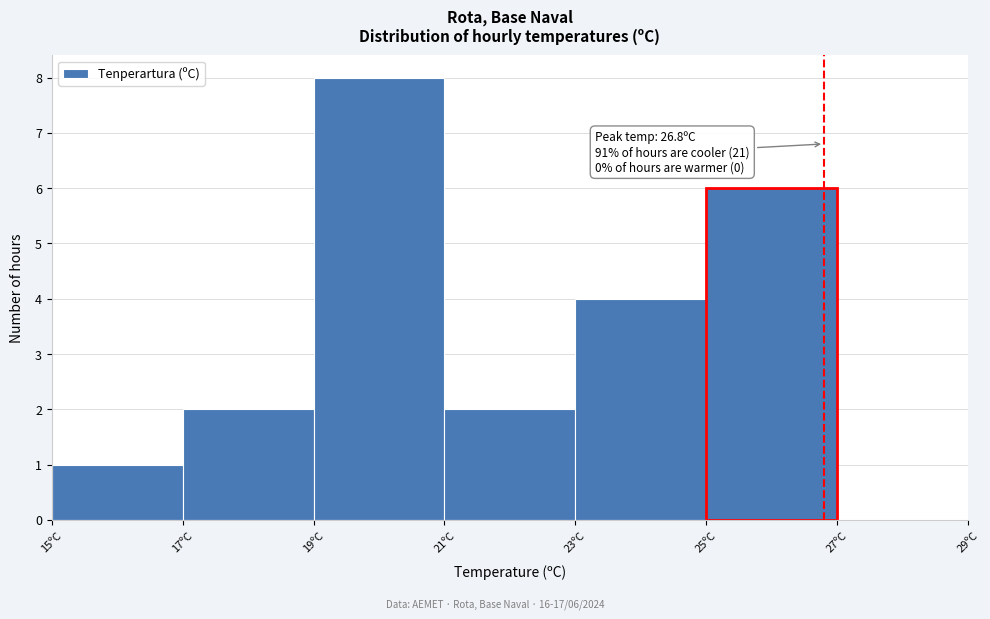

Which range on the x-axis has the tallest bar?

19 to 21